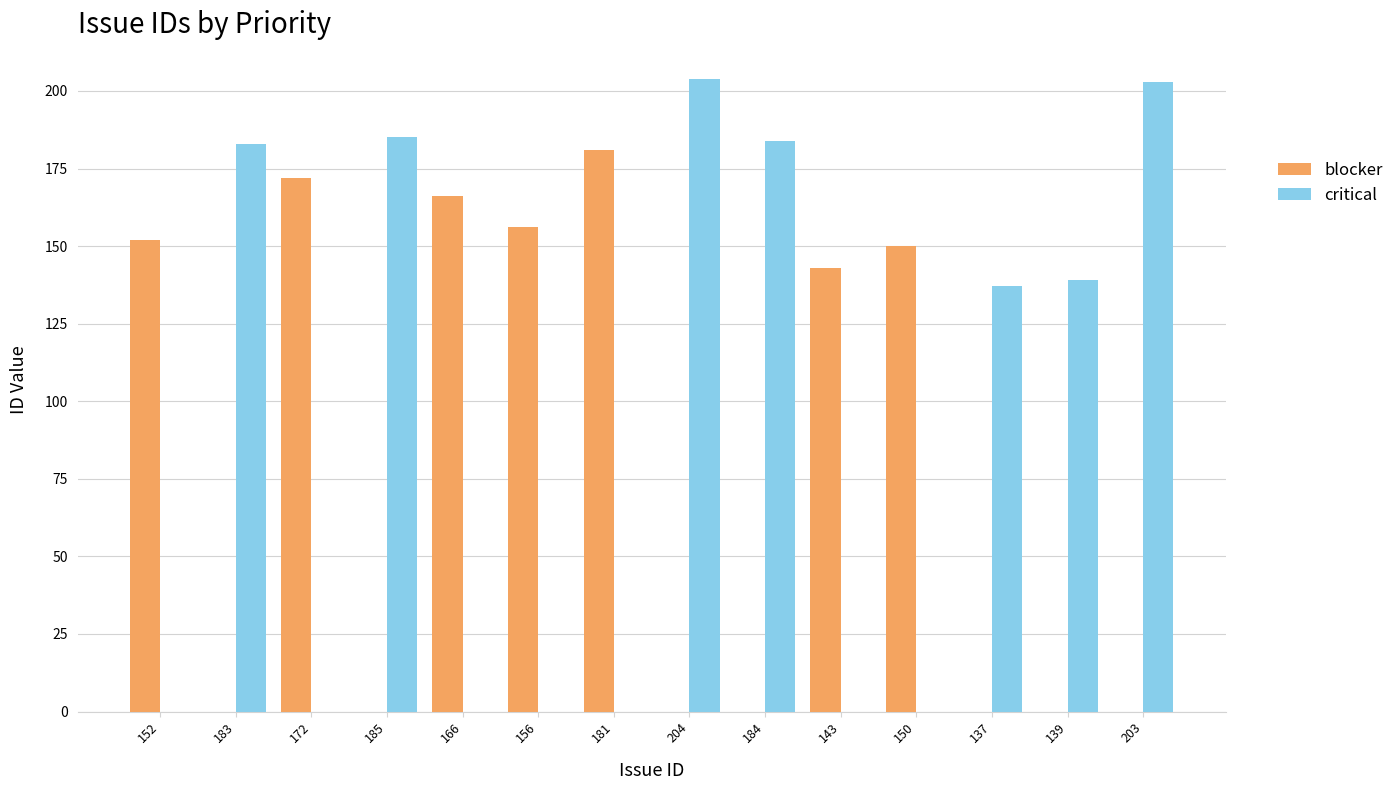

Is it true that blocker equals 96 at 172?

False